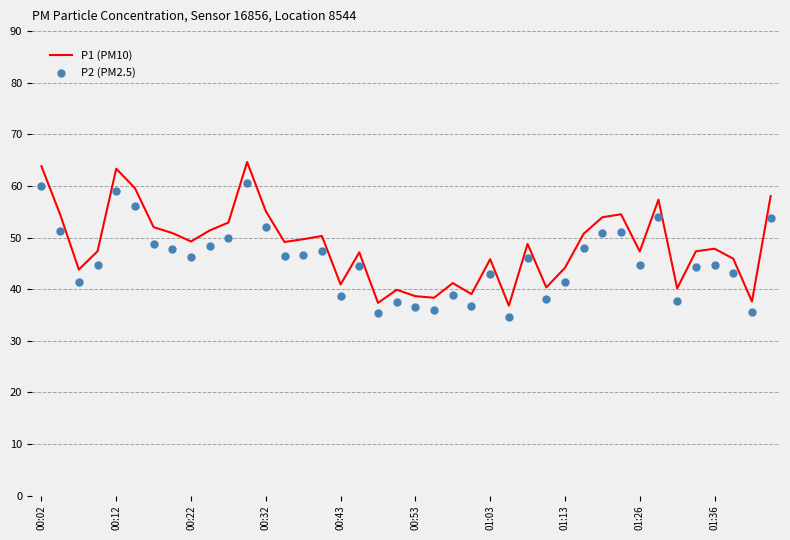

Which series has the widest spread of Y values?

P1 (PM10)